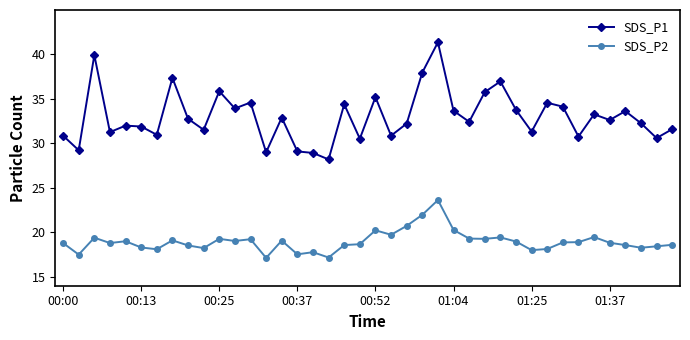

List the series in order of their peak value, lowest first.

SDS_P2, SDS_P1